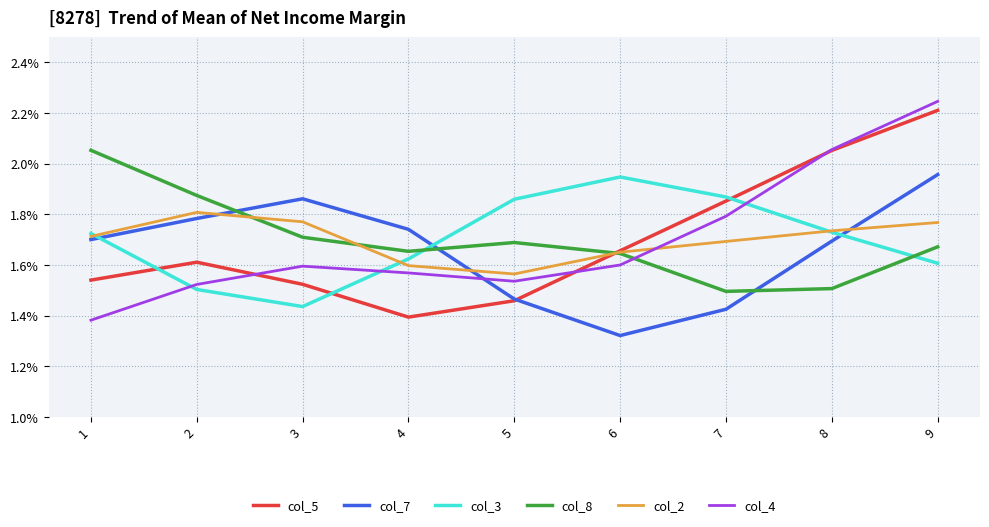

Does the chart have visible grid lines?

Yes